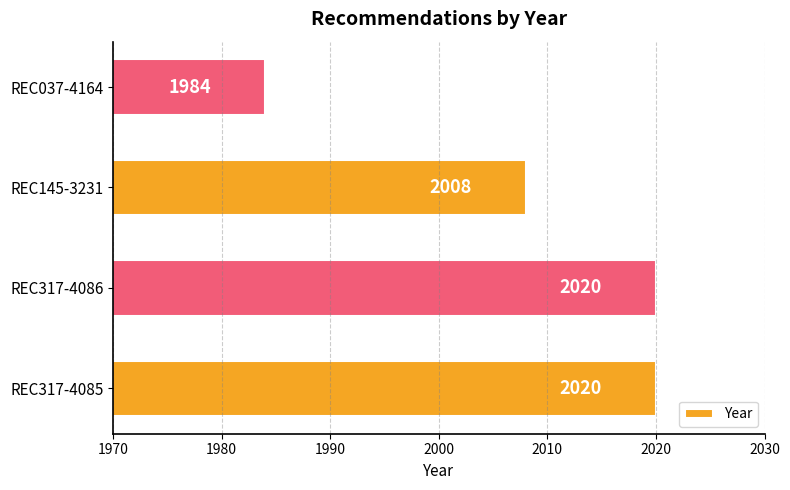

What is the difference between the maximum and minimum values?

36